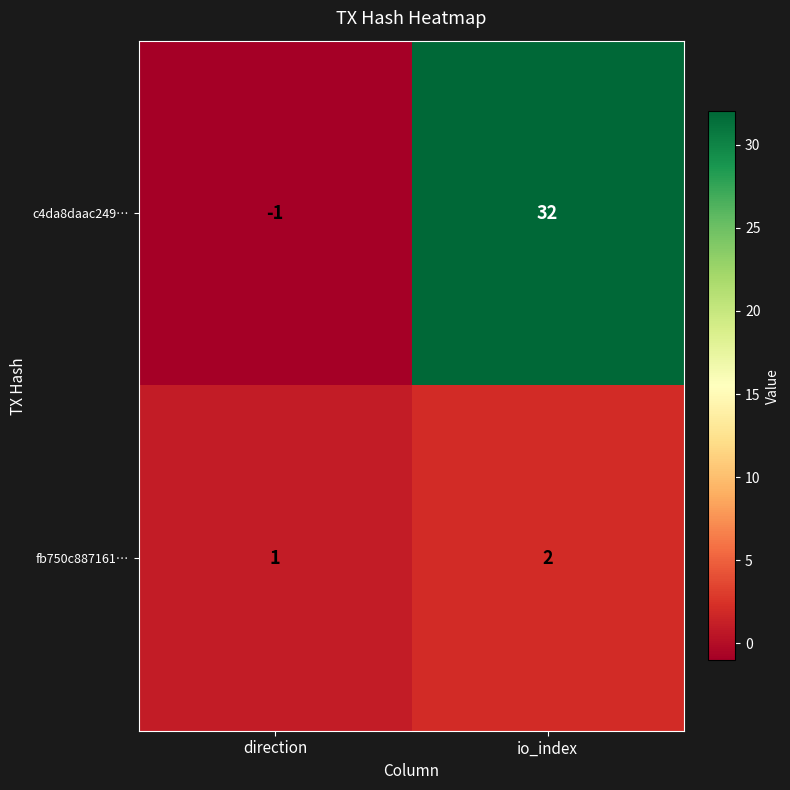

Rank the series at direction from lowest to highest value.

c4da8daac249…, fb750c887161…